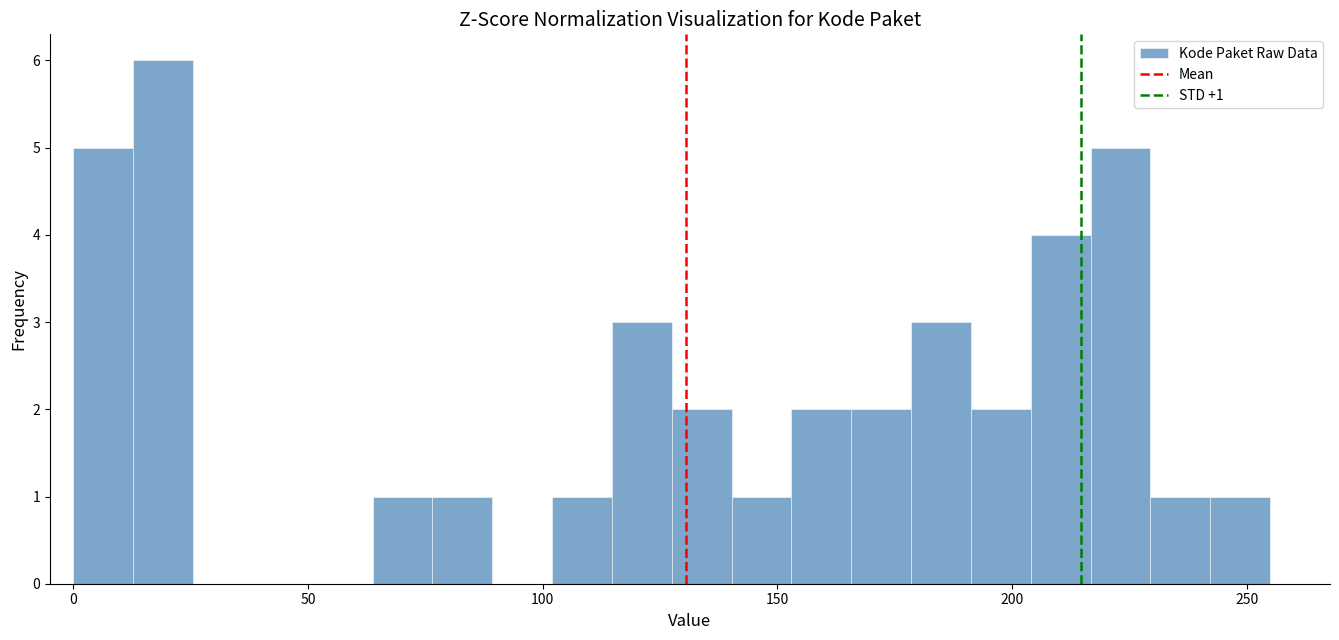

Around what value on the x-axis is the tallest bar? Give the approximate position of its centre, as read against the axis.

20